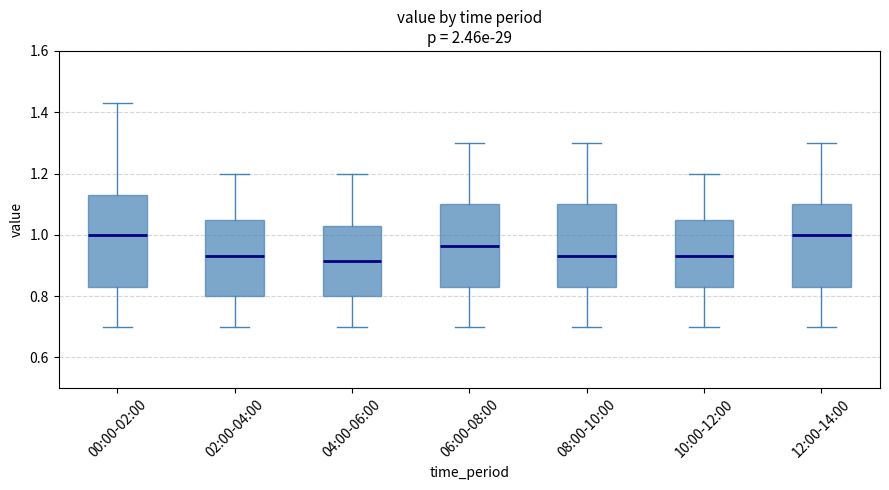

Reading left to right, transcribe this box plot: for each box, give where its median line is, the range the box spans, and where its two whiskers end, as read against the y-axis. The values are not printed on the chart, so give them approximately, as read against the axis.

00:00-02:00: median 1.00, box 0.84 to 1.14, whiskers 0.70 to 1.44
02:00-04:00: median 0.94, box 0.80 to 1.04, whiskers 0.70 to 1.20
04:00-06:00: median 0.92, box 0.80 to 1.04, whiskers 0.70 to 1.20
06:00-08:00: median 0.96, box 0.84 to 1.10, whiskers 0.70 to 1.30
08:00-10:00: median 0.94, box 0.84 to 1.10, whiskers 0.70 to 1.30
10:00-12:00: median 0.94, box 0.84 to 1.04, whiskers 0.70 to 1.20
12:00-14:00: median 1.00, box 0.84 to 1.10, whiskers 0.70 to 1.30